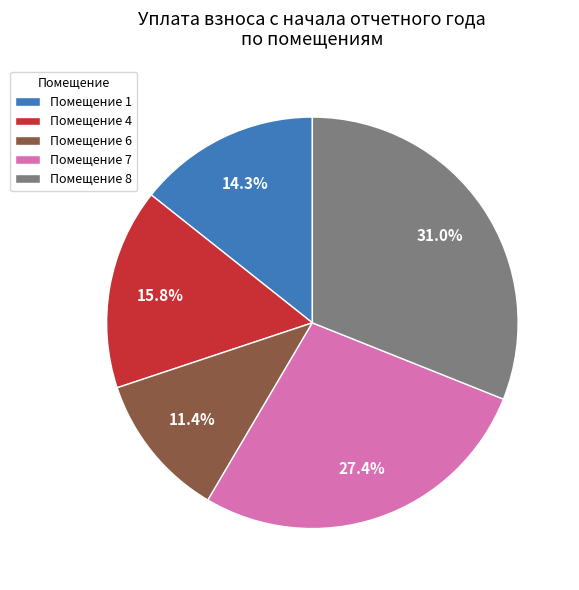

Approximately how many times larger is the value at Помещение 8 compared to Помещение 1?

2.2